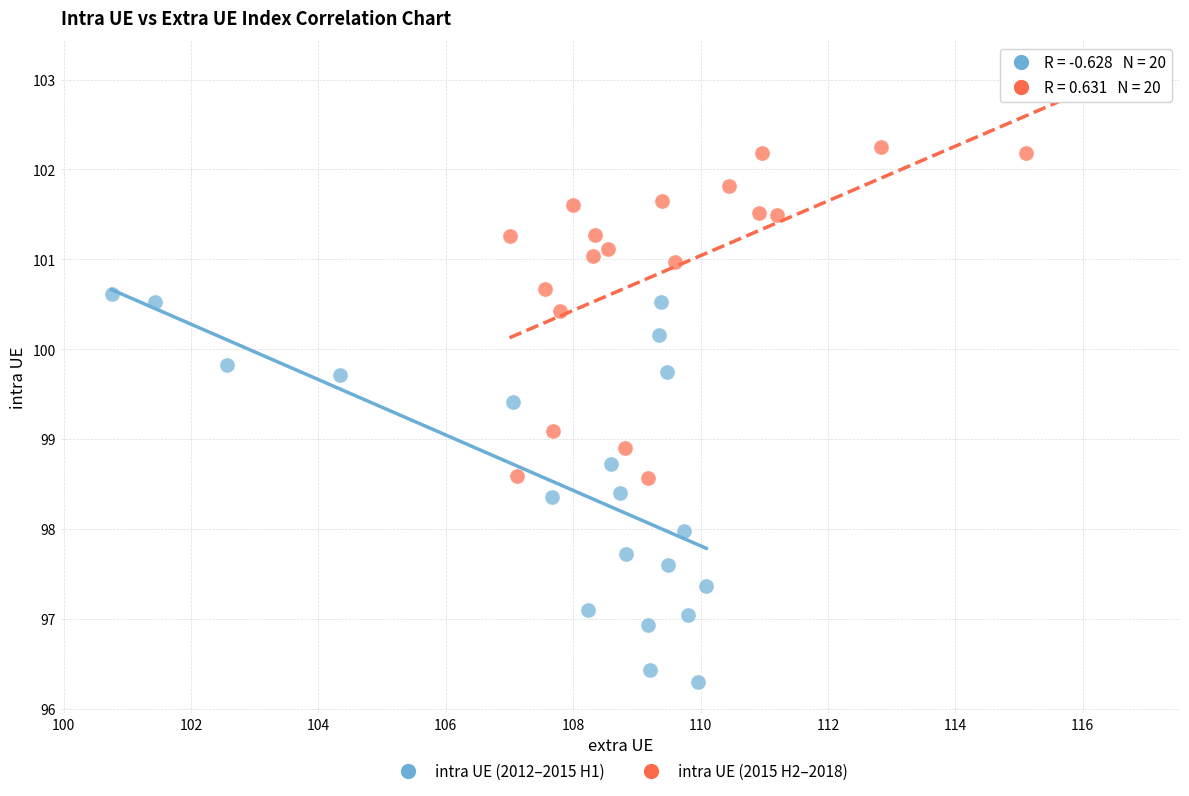

Which series reaches the minimum Y coordinate?

intra UE (2012–2015 H1)